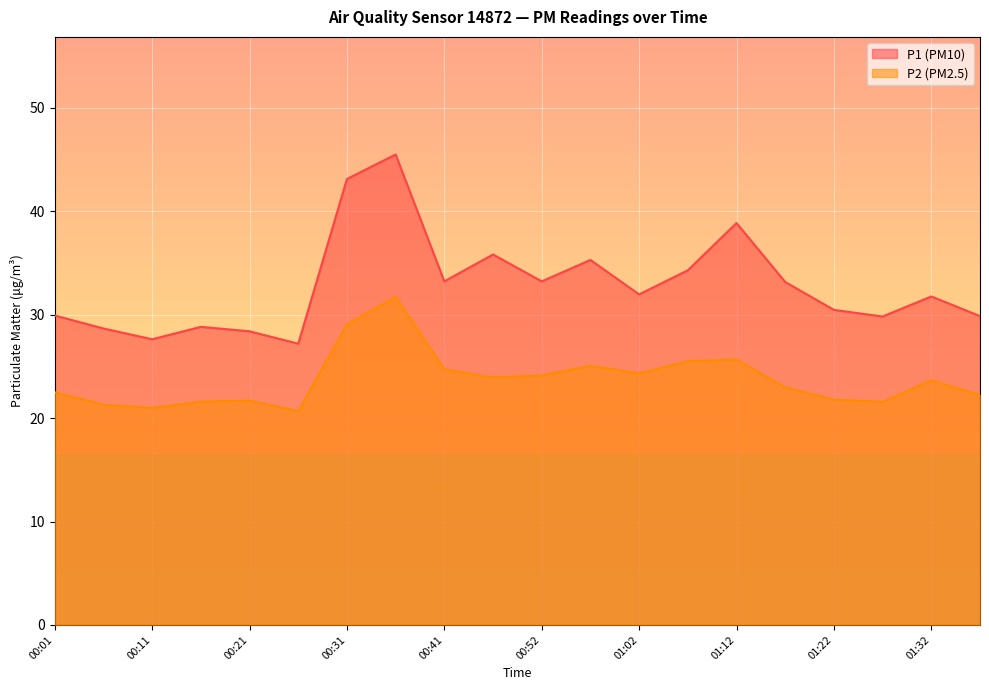

Which has a higher value, 00:11 or 00:16?

00:16